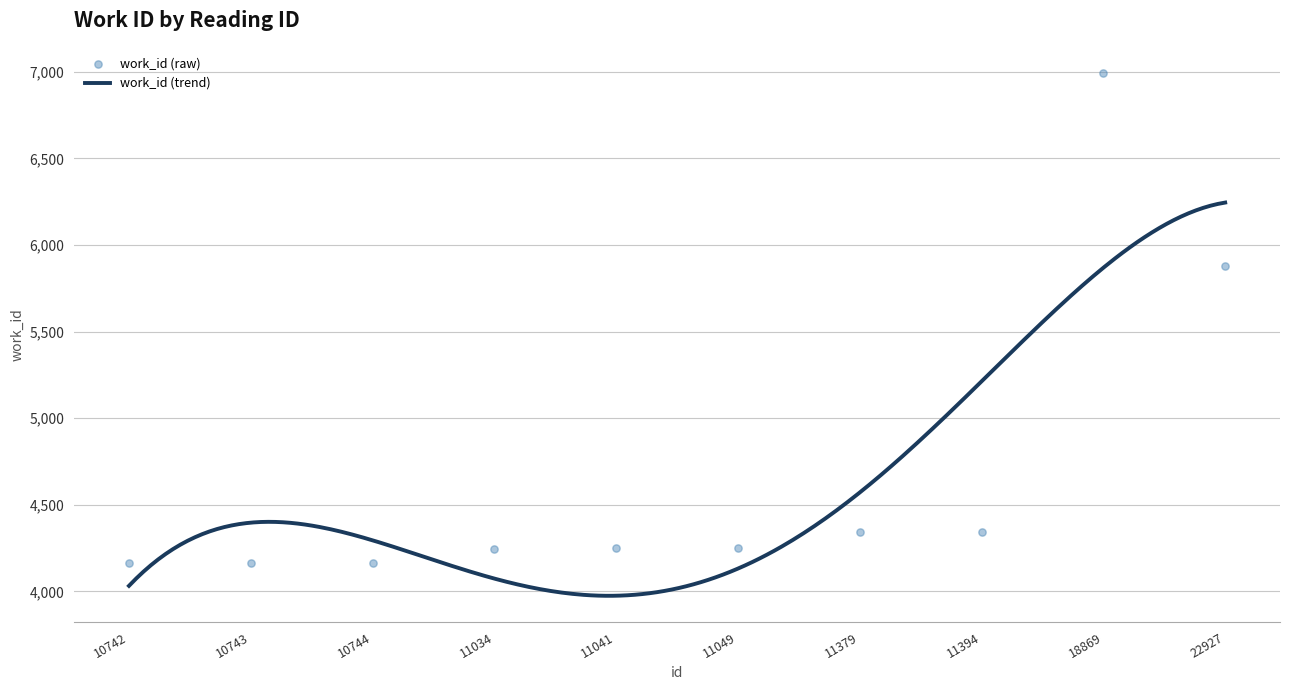

Between 10743 and 10742, which is larger?

10743